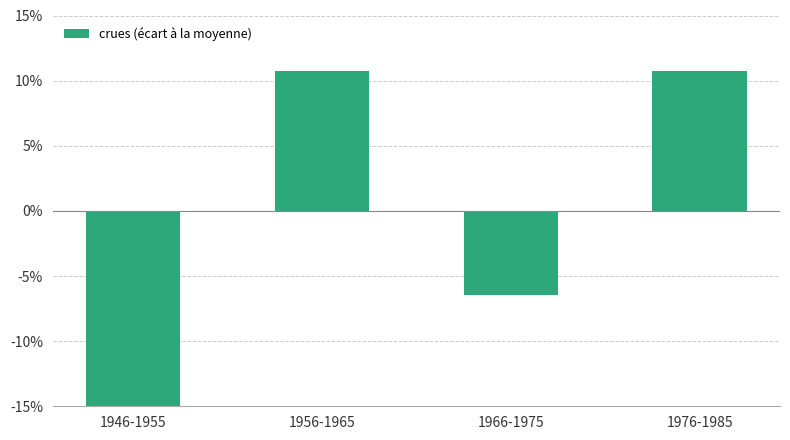

The chart shows a value of -10.6 at 1966-1975. True or false?

False